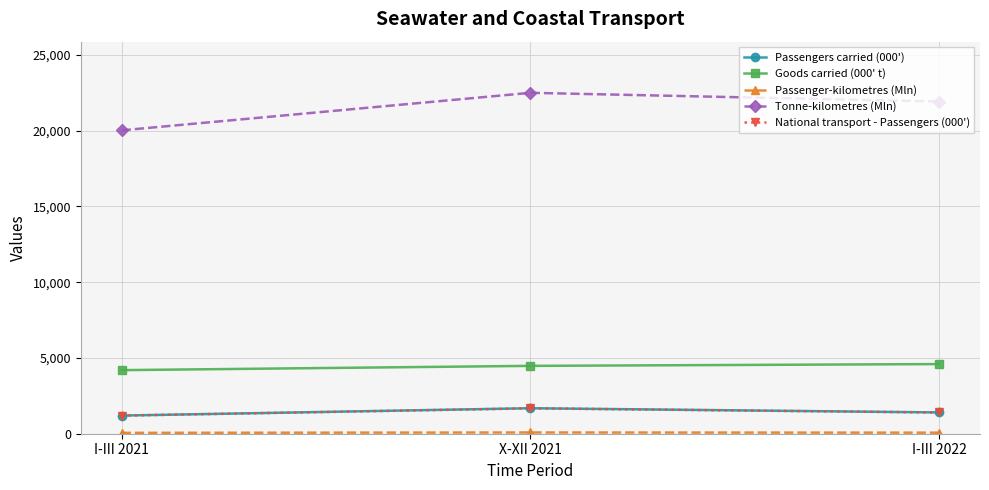

Is it true that National transport - Passengers (000') equals 1196 at I-III 2021?

True